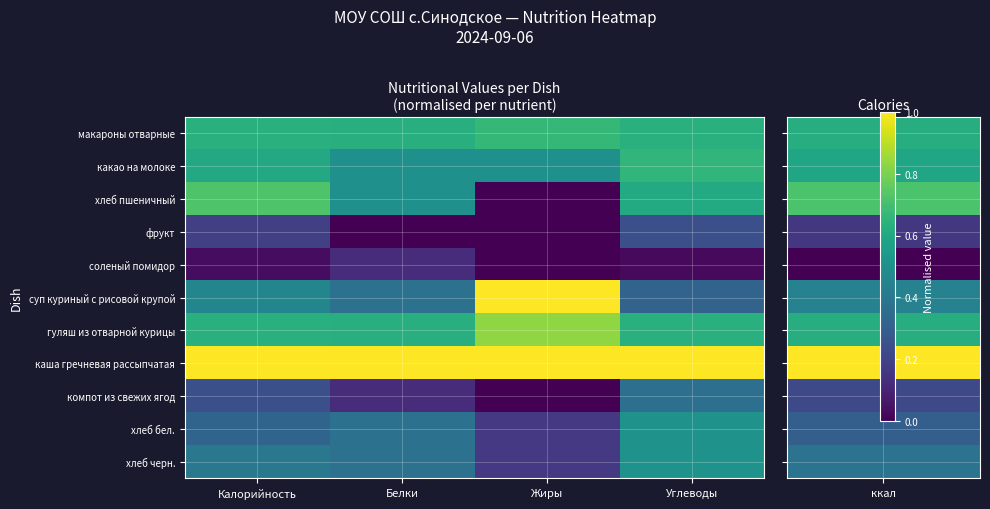

Count the number of data series in this chart.

11